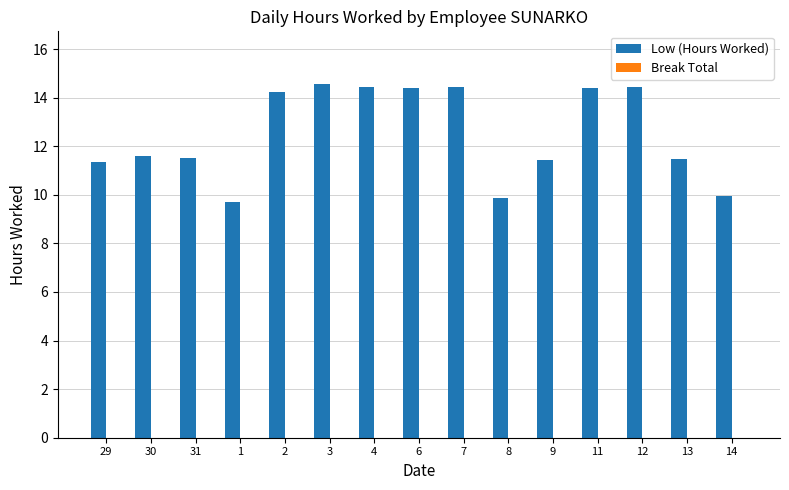

What is the average value?

12.5